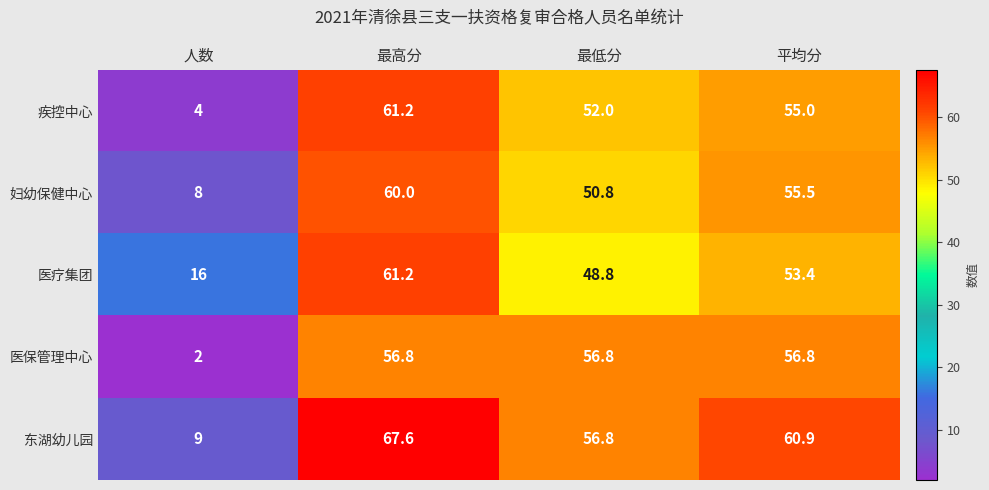

Is it true that 妇幼保健中心 equals 60.0 at 最高分?

True